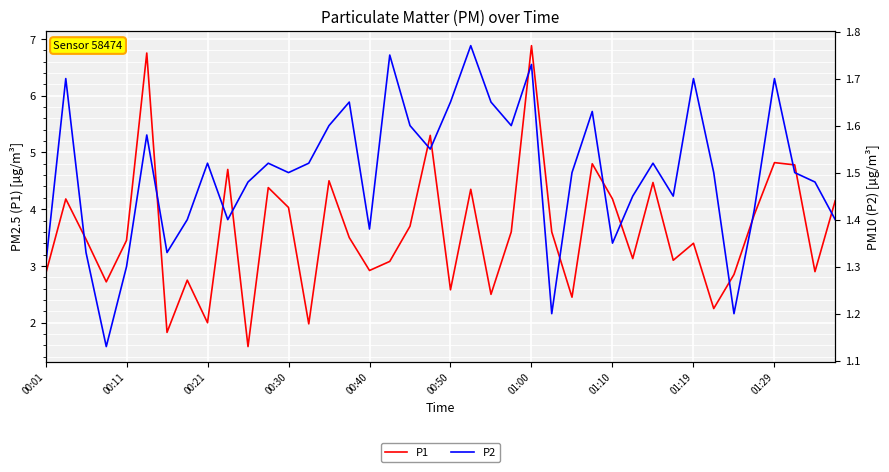

What is the sum of the P2 values at 25 and 00:01?

2.5